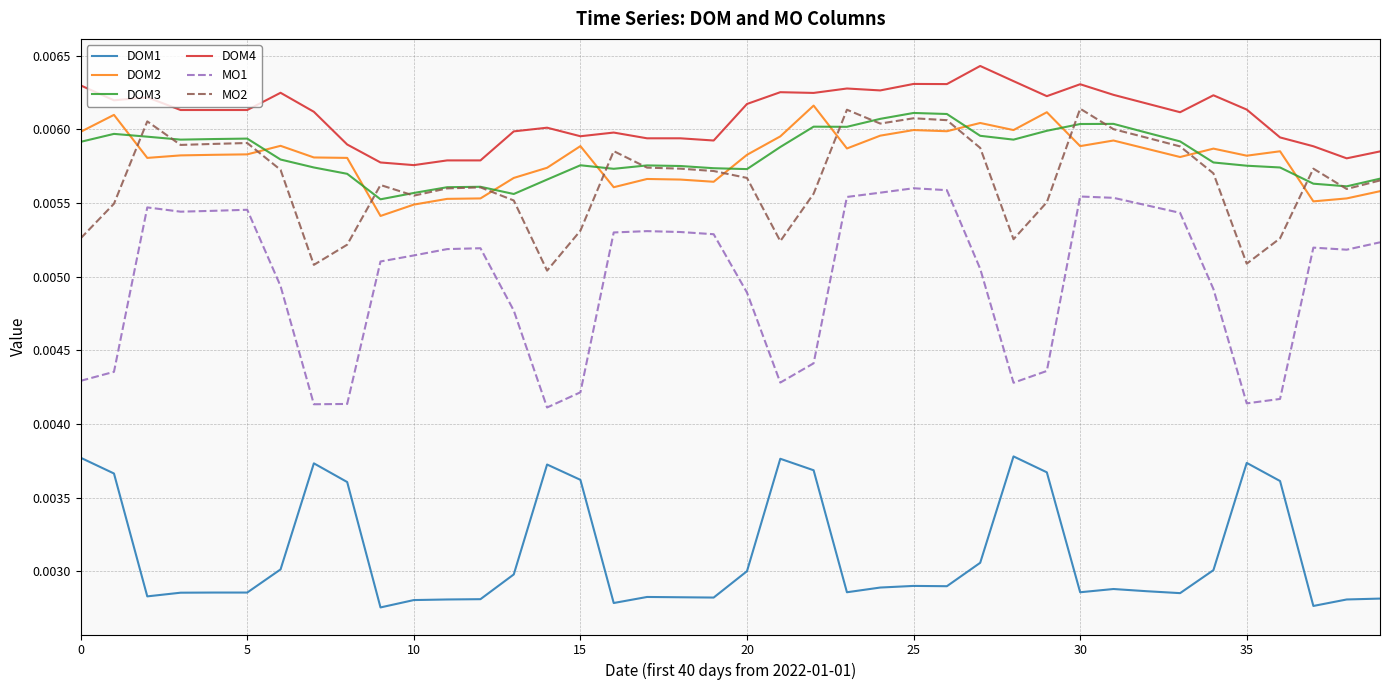

True or false: DOM4 and DOM2 cross at least once.

False